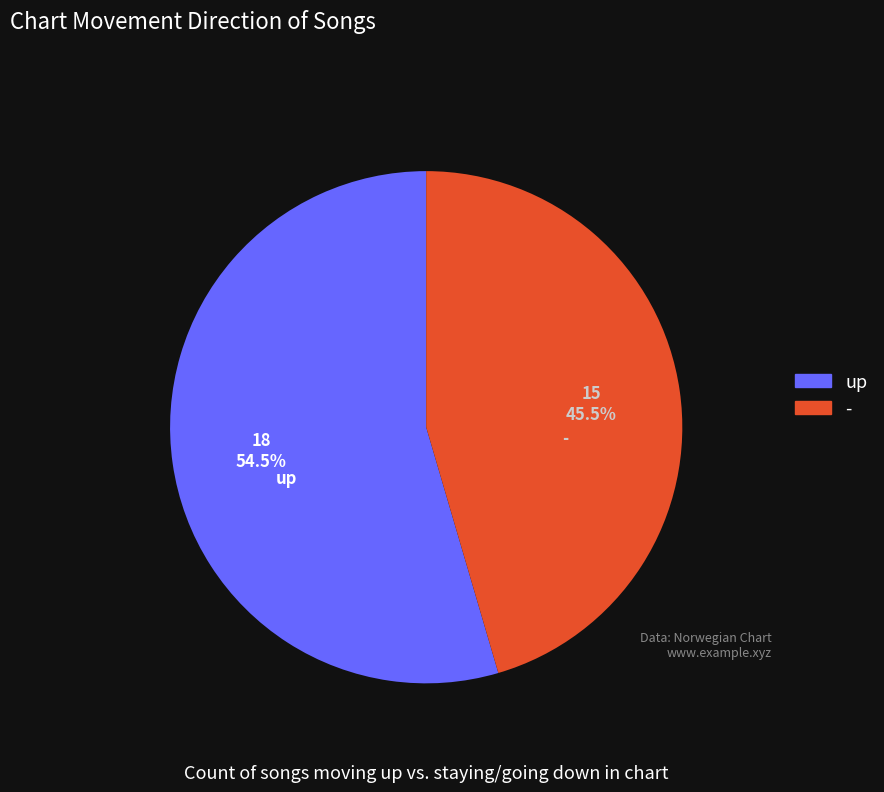

Is - the majority of the pie?

No